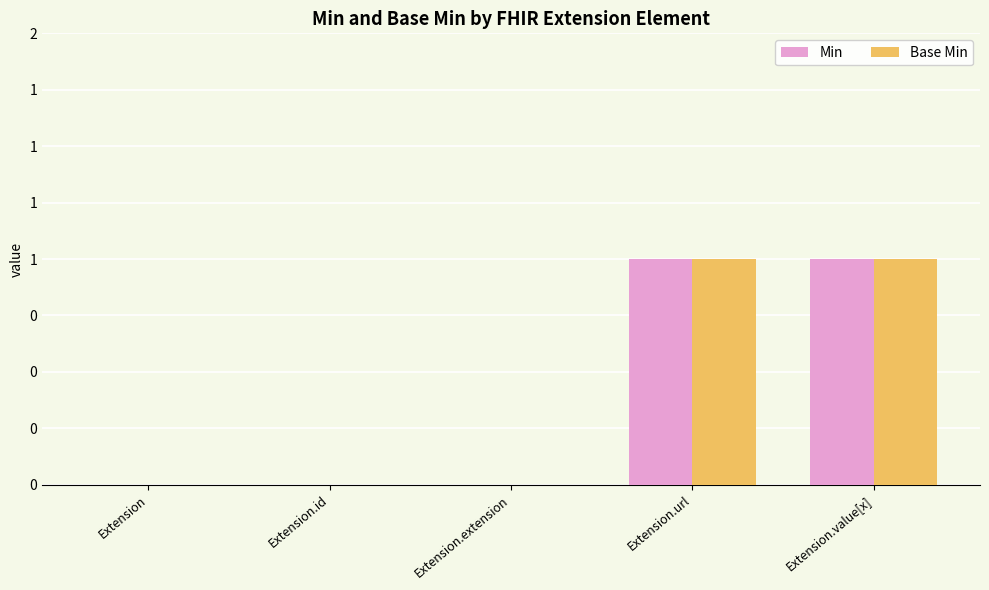

What are all the series names shown in the legend?

Min, Base Min